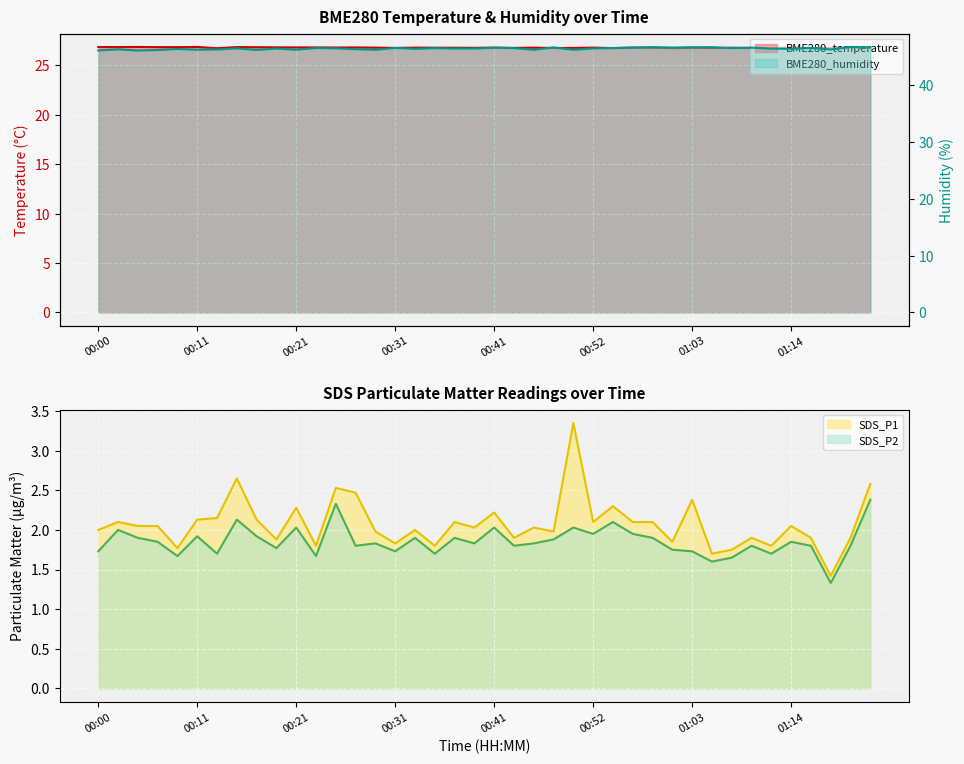

At which label does SDS_P2 reach its peak?

01:23